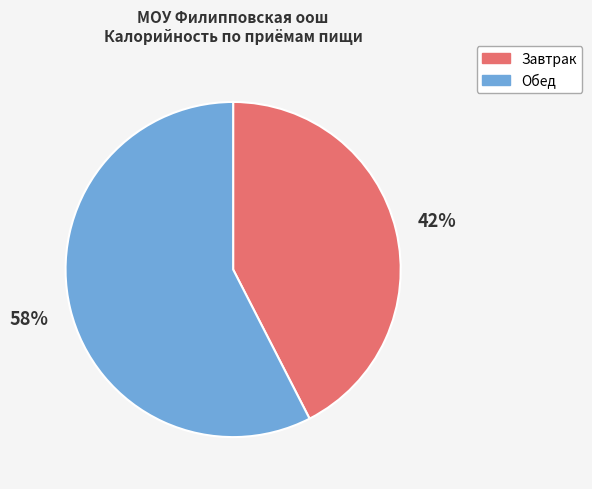

How many slices are in this pie chart?

2